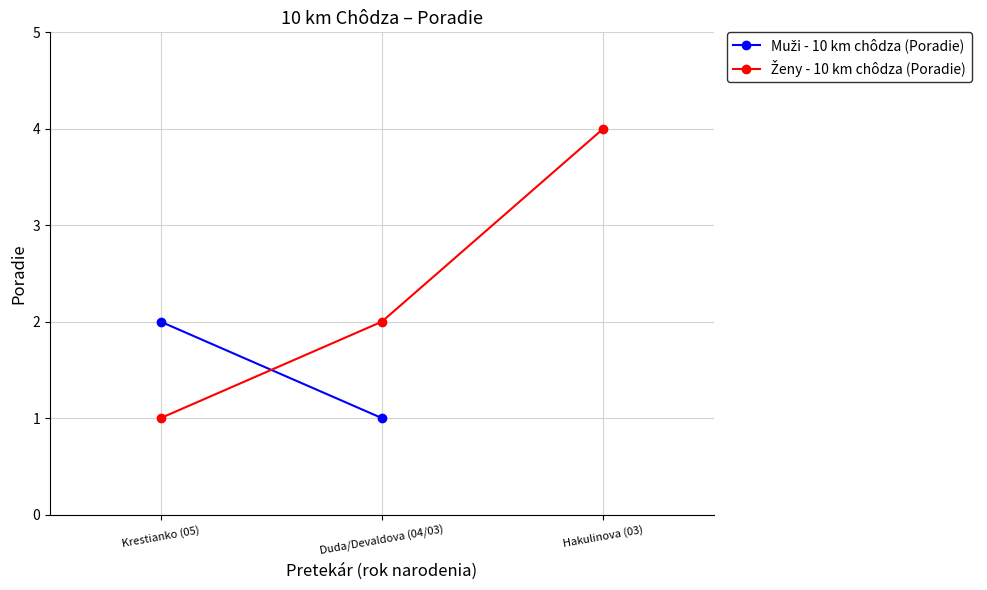

Which category has the lowest value across all series?

Krestianko (05)